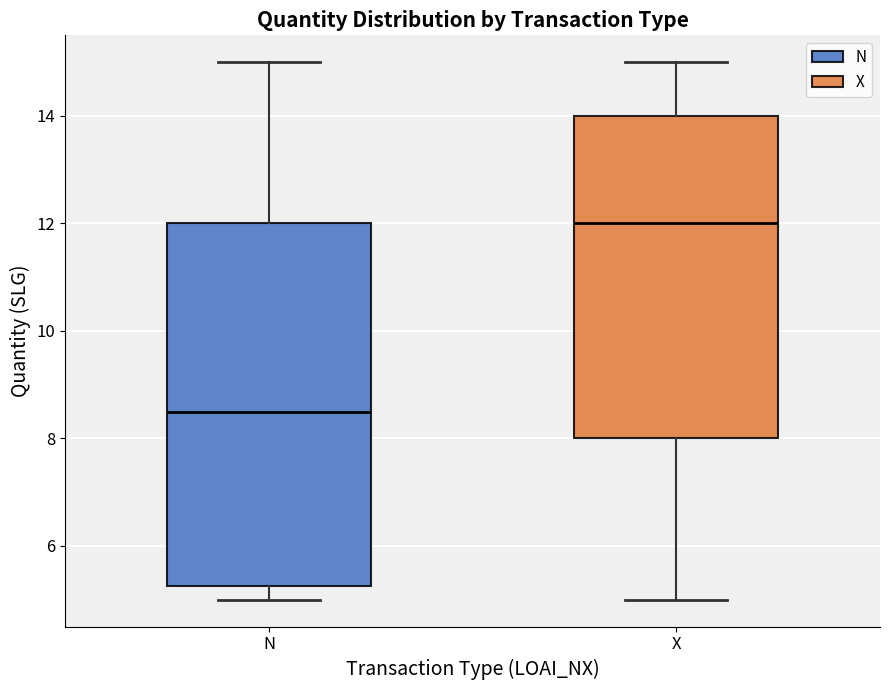

Reading left to right, transcribe this box plot: for each box, give where its median line is, the range the box spans, and where its two whiskers end, as read against the y-axis. The values are not printed on the chart, so give them approximately, as read against the axis.

N: median 8.6, box 5.2 to 12.0, whiskers 5.0 to 15.0
X: median 12.0, box 8.0 to 14.0, whiskers 5.0 to 15.0